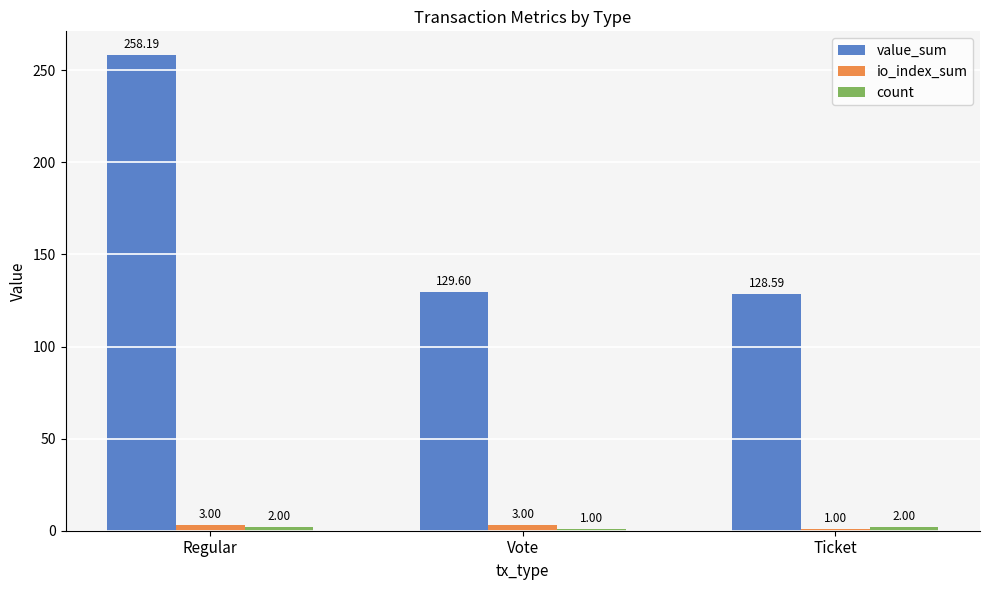

List the labels in order of value_sum value, smallest first.

Ticket, Vote, Regular